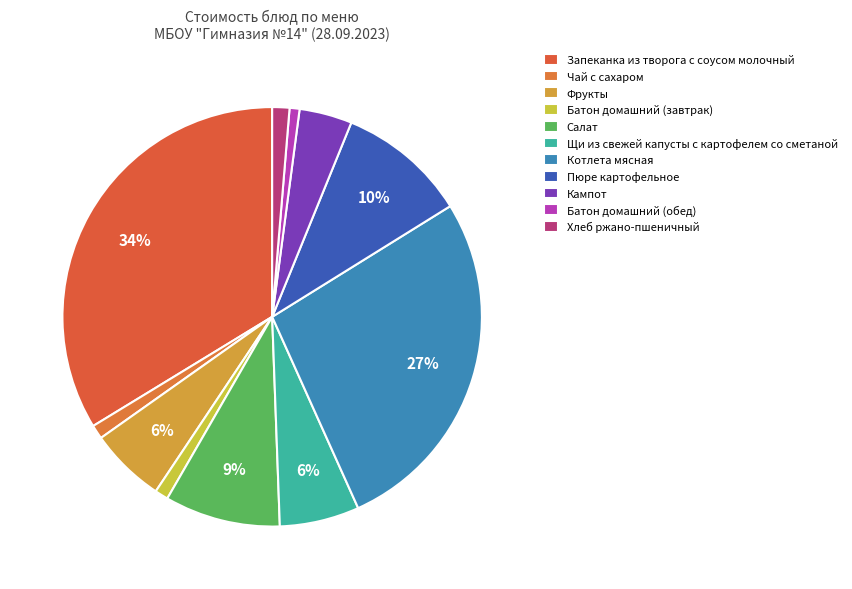

Is there any slice that represents more than half of the pie?

No